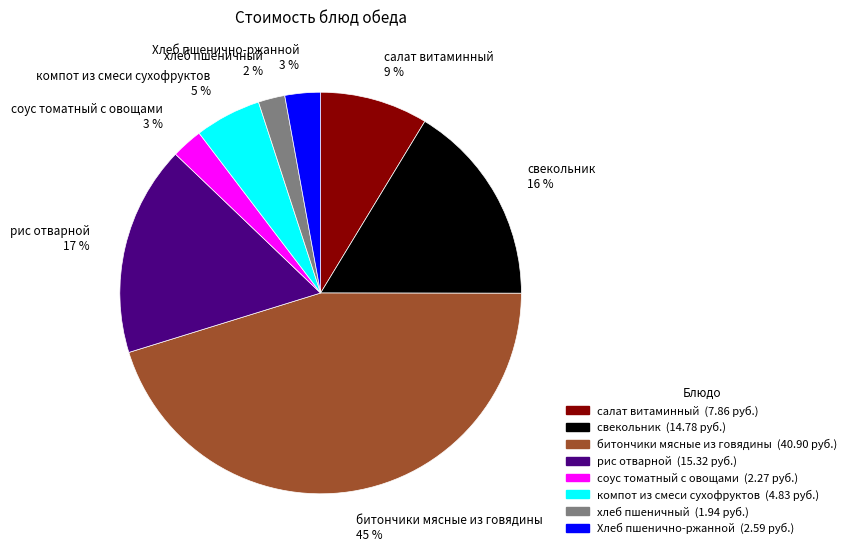

Combined, do битончики мясные из говядины 45 % and свекольник 16 % account for over 50%?

Yes